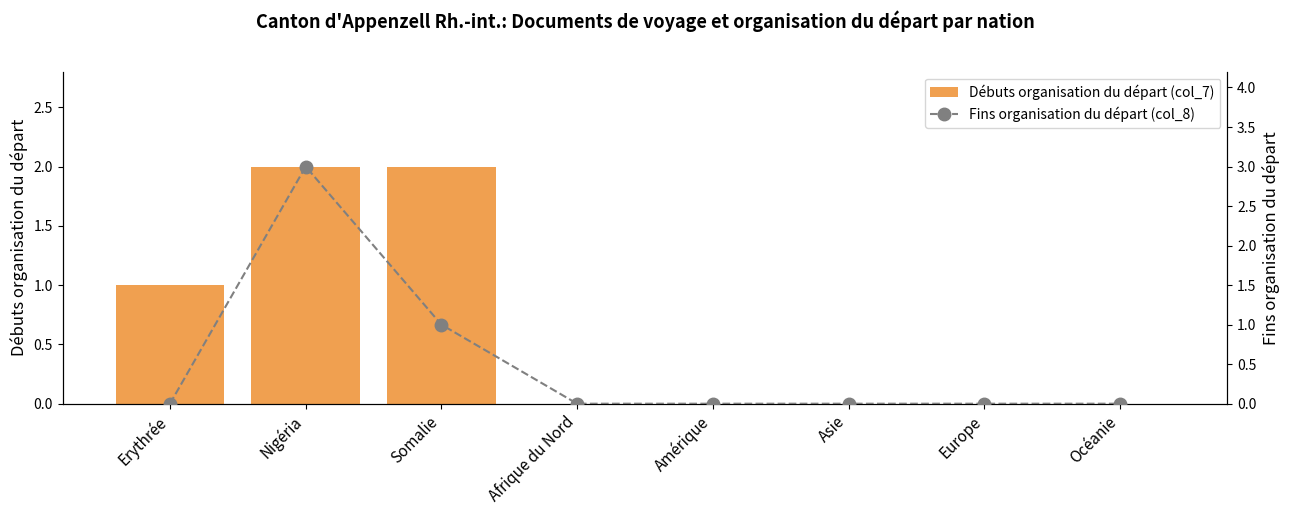

How many values in Fins organisation du départ (col_8) are above zero?

2